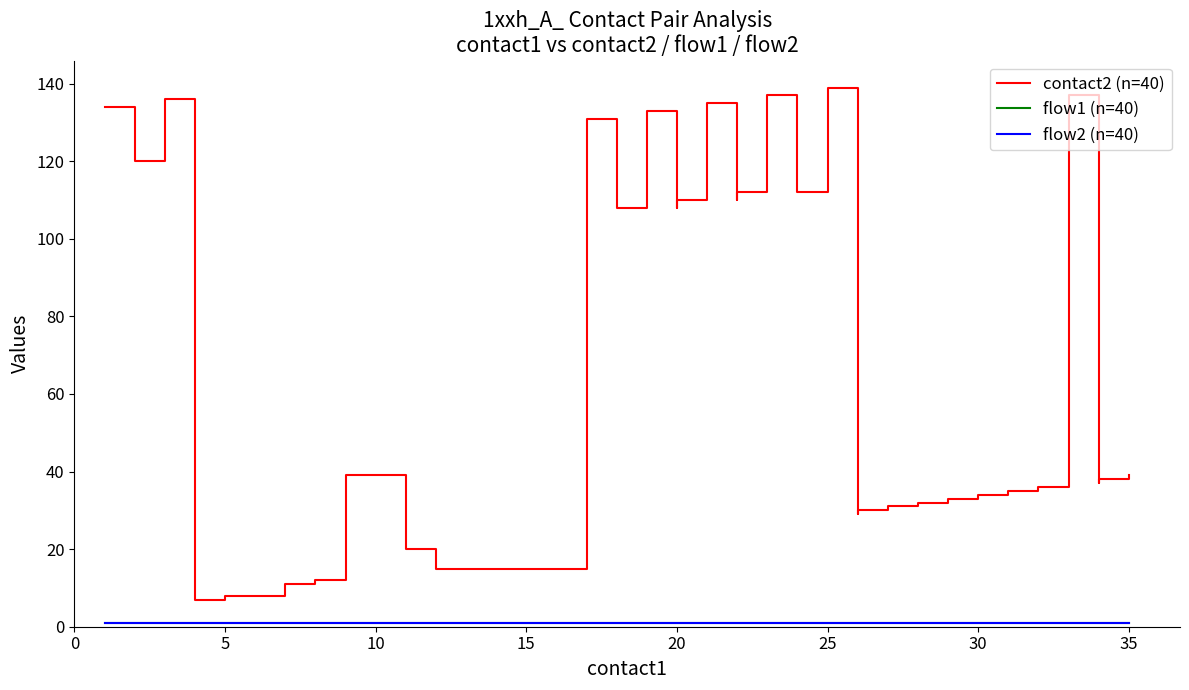

Which series has the largest total across all categories?

contact2 (n=40)